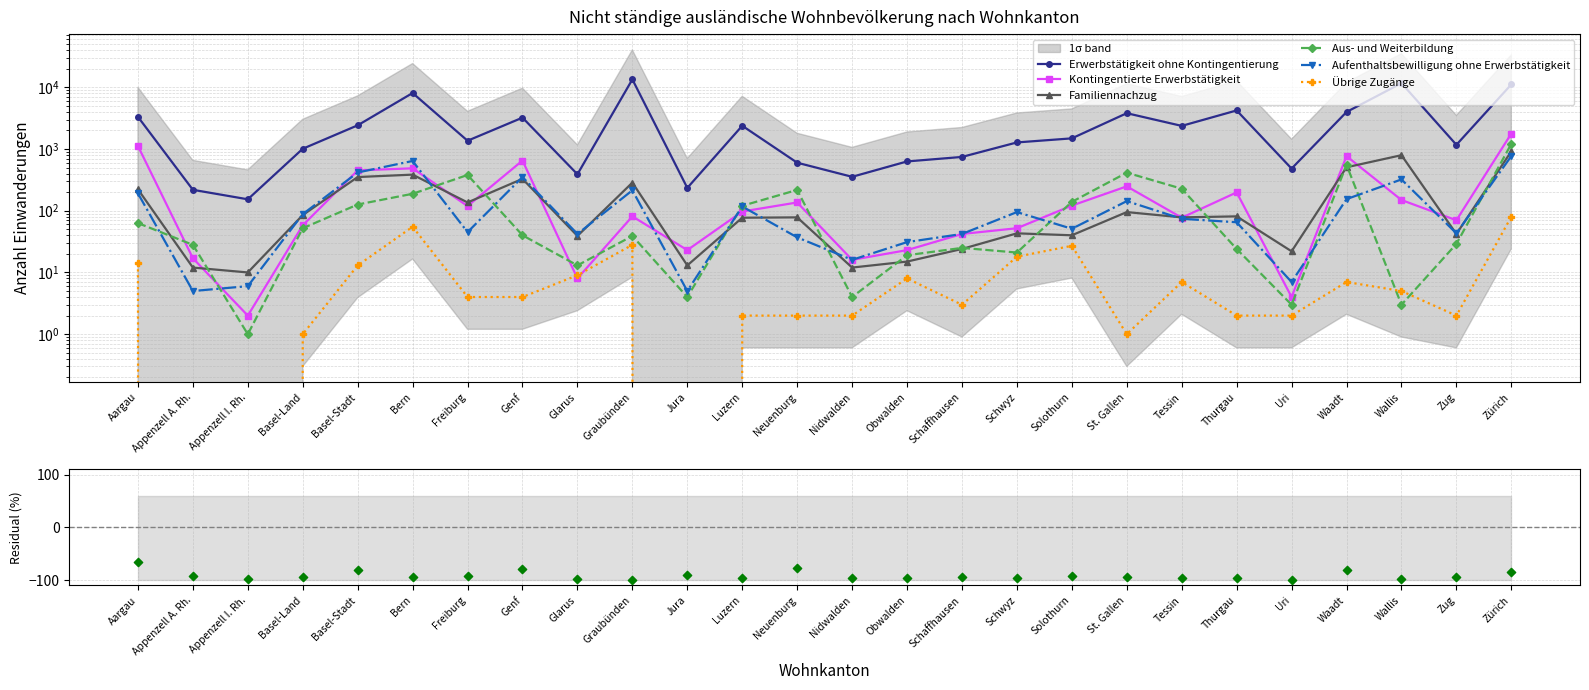

Which series has the largest Y range (max minus min)?

Erwerbstätigkeit ohne Kontingentierung